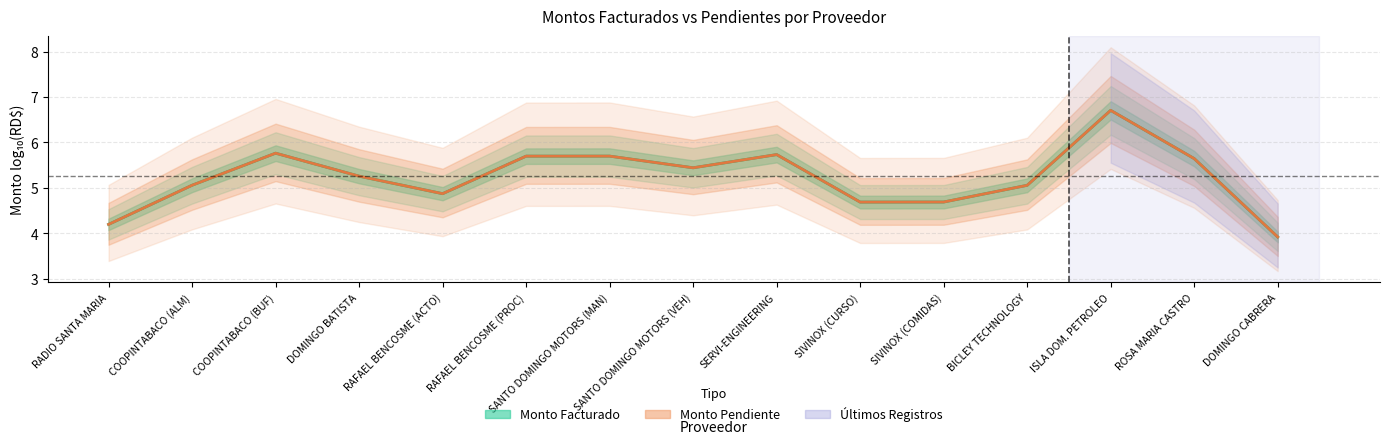

How many data points does each series have?

15